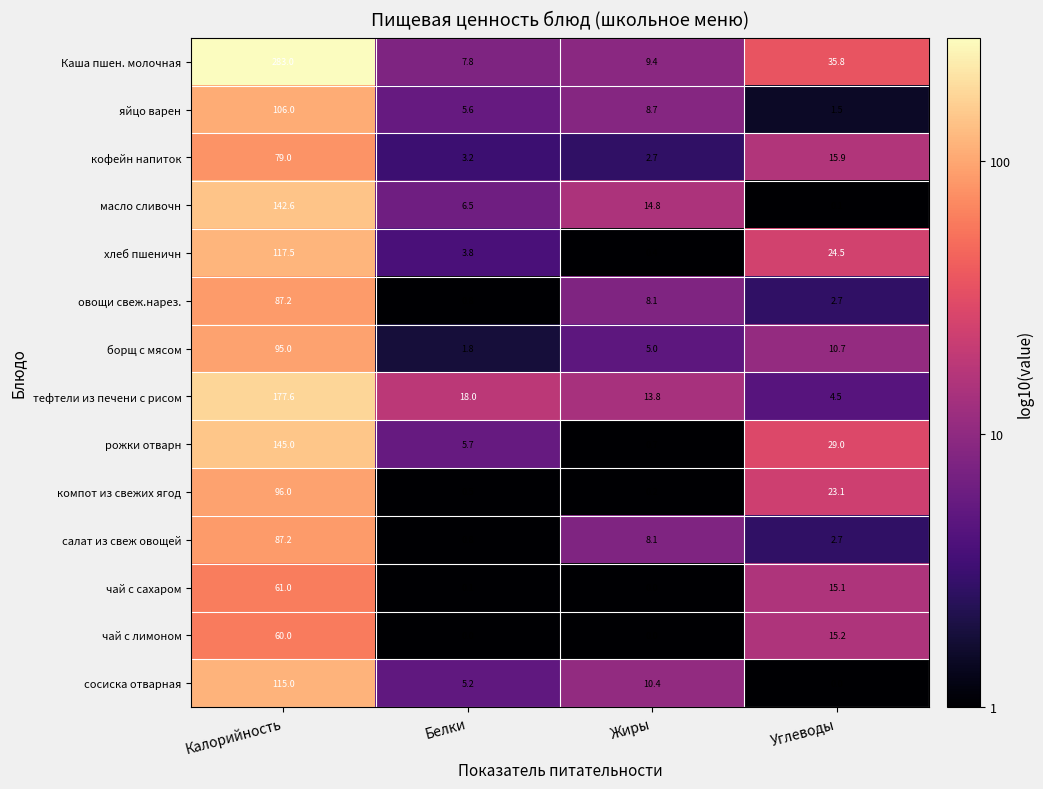

What is the highest value of the салат из свеж овощей series?

87.2